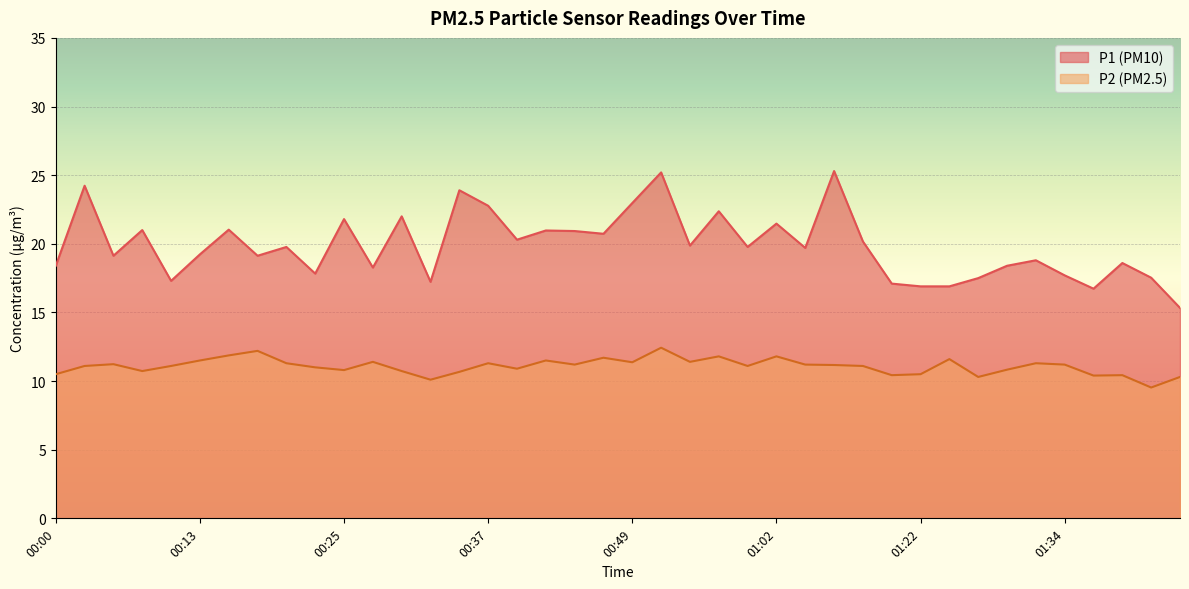

Reading left to right, extract all data points from this chart.

P1: 00:00=18.4	00:03=24.2	00:05=19.1	00:08=21.0	00:10=17.3	00:13=19.2	00:15=21.0	00:17=19.1	00:20=19.8	00:22=17.8	00:25=21.8	00:27=18.3	00:30=22.0	00:32=17.2	00:35=23.9	00:37=22.8	00:40=20.3	00:42=21.0	00:44=20.9	00:47=20.7	00:49=23.0	00:52=25.2	00:54=19.9	00:57=22.4	00:59=19.8	01:02=21.5	01:04=19.7	01:07=25.3	01:17=20.2	01:19=17.1	01:22=16.9	01:24=16.9	01:27=17.5	01:29=18.4	01:32=18.8	01:34=17.7	01:37=16.7	01:39=18.6	01:42=17.5	01:44=15.3
P2: 00:00=10.5	00:03=11.1	00:05=11.2	00:08=10.7	00:10=11.1	00:13=11.5	00:15=11.9	00:17=12.2	00:20=11.3	00:22=11.0	00:25=10.8	00:27=11.4	00:30=10.7	00:32=10.1	00:35=10.7	00:37=11.3	00:40=10.9	00:42=11.5	00:44=11.2	00:47=11.7	00:49=11.4	00:52=12.4	00:54=11.4	00:57=11.8	00:59=11.1	01:02=11.8	01:04=11.2	01:07=11.2	01:17=11.1	01:19=10.4	01:22=10.5	01:24=11.6	01:27=10.3	01:29=10.8	01:32=11.3	01:34=11.2	01:37=10.4	01:39=10.4	01:42=9.5	01:44=10.3